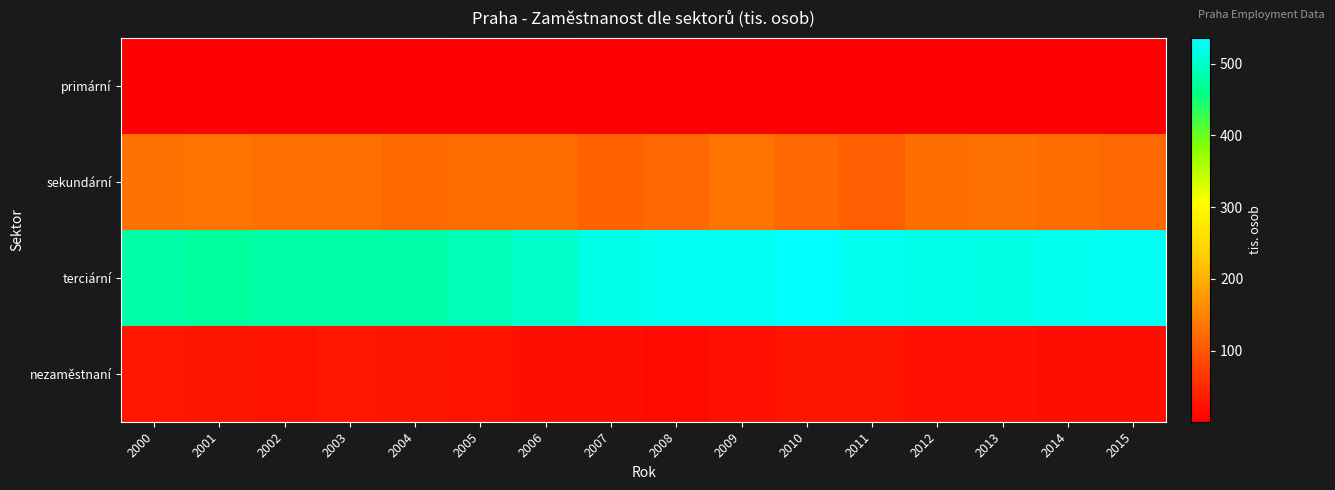

Reading right to left, transcribe all the data shown in this chart.

primární: 2015=1.5	2014=1.5	2013=2.2	2012=2.5	2011=1.8	2010=2.2	2009=2.7	2008=0.7	2007=1.5	2006=3.2	2005=3.7	2004=2.0	2003=2.3	2002=3.1	2001=4.2	2000=4.0
sekundární: 2015=119.3	2014=122.6	2013=129.6	2012=124.1	2011=108.8	2010=118.5	2009=130.5	2008=118.8	2007=111.0	2006=122.8	2005=122.3	2004=121.3	2003=127.7	2002=126.8	2001=131.5	2000=130.1
terciární: 2015=528.8	2014=523.9	2013=517.5	2012=521.0	2011=524.6	2010=536.1	2009=526.9	2008=526.1	2007=519.9	2006=501.2	2005=489.2	2004=477.9	2003=478.0	2002=478.4	2001=471.8	2000=479.2
nezaměstnaní: 2015=18.8	2014=16.5	2013=21.0	2012=20.9	2011=23.7	2010=25.6	2009=20.8	2008=12.5	2007=15.8	2006=18.1	2005=22.4	2004=24.3	2003=26.6	2002=23.0	2001=24.4	2000=26.9